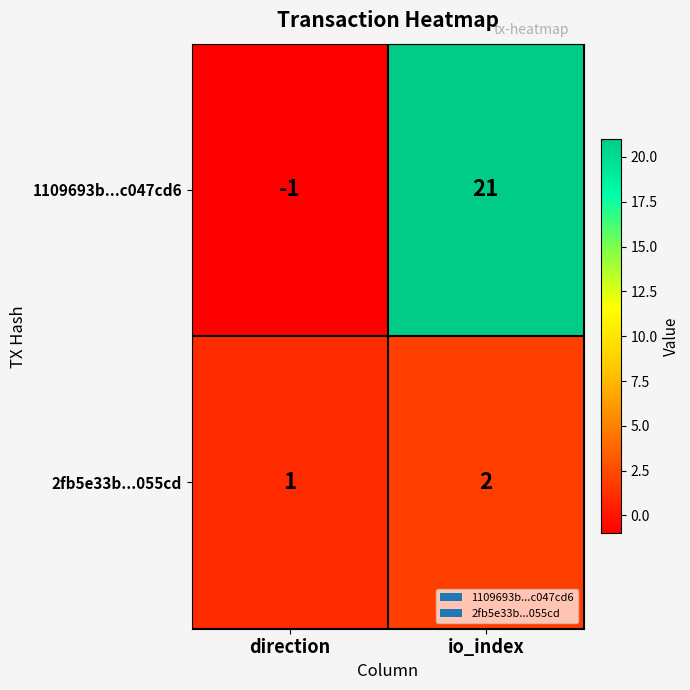

Between direction and io_index, which series saw the biggest shift?

1109693b...c047cd6